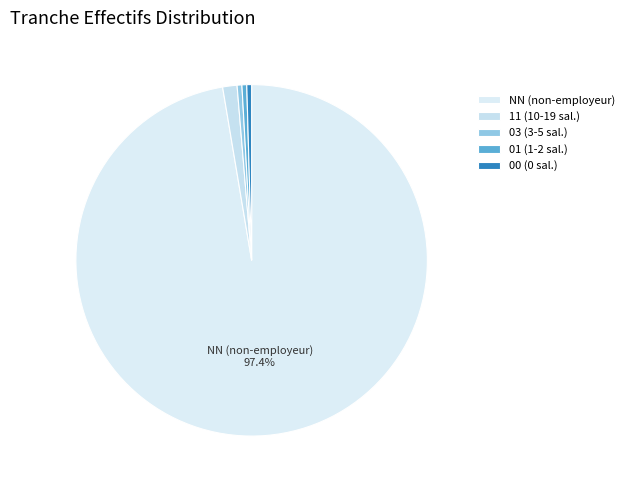

Is it true that 11 is 1% of the pie?

True